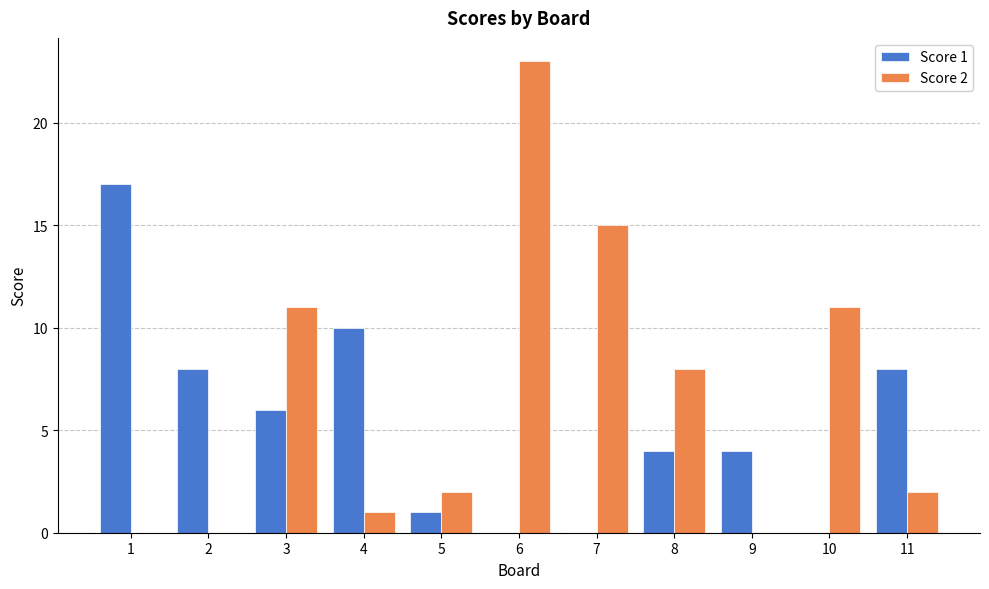

What are all the series names shown in the legend?

Score 1, Score 2